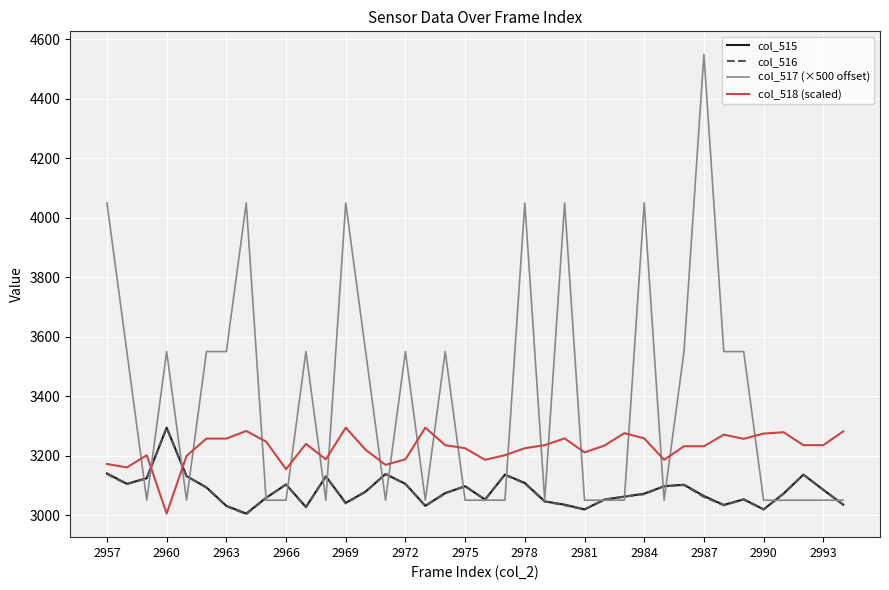

Which series has the widest spread of values?

col_517 (×500 offset)